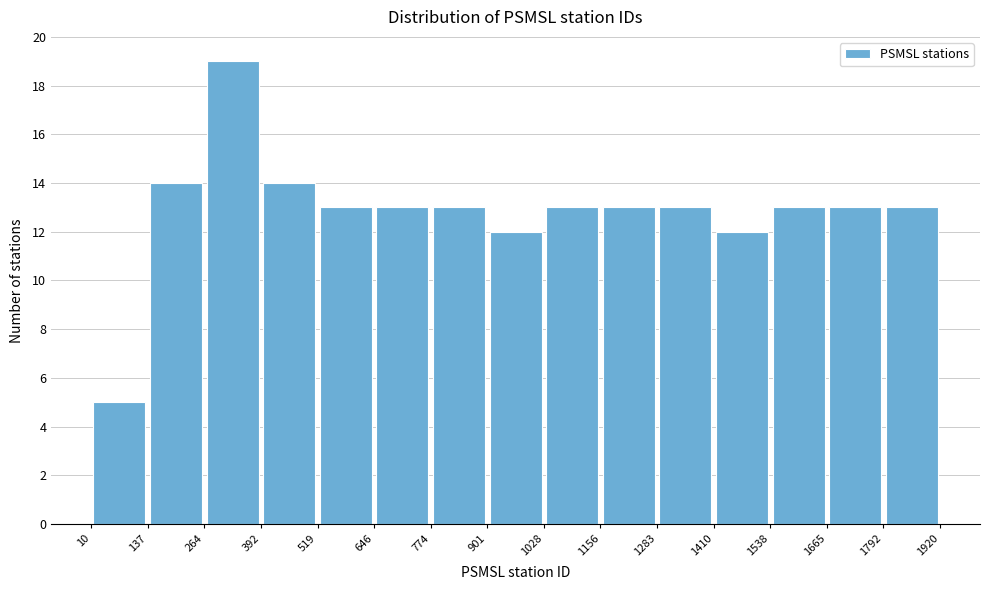

Which range on the x-axis has the tallest bar?

264 to 392